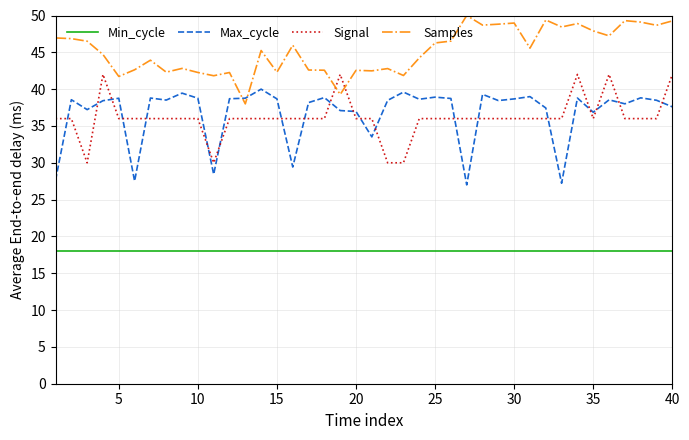

How many values in the Samples series exceed 45?

21